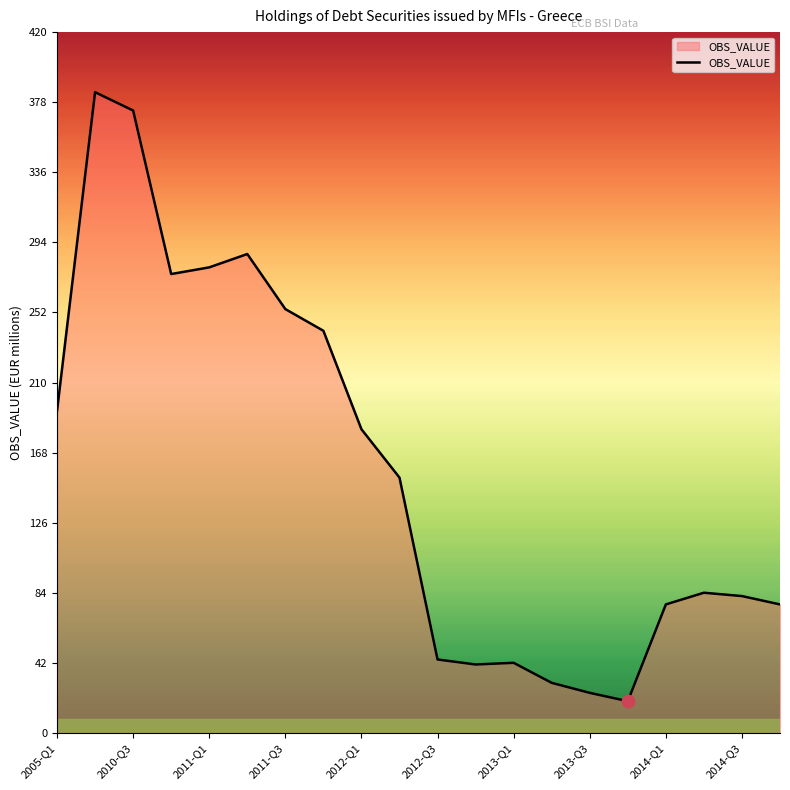

What is the maximum value shown in the chart?

384